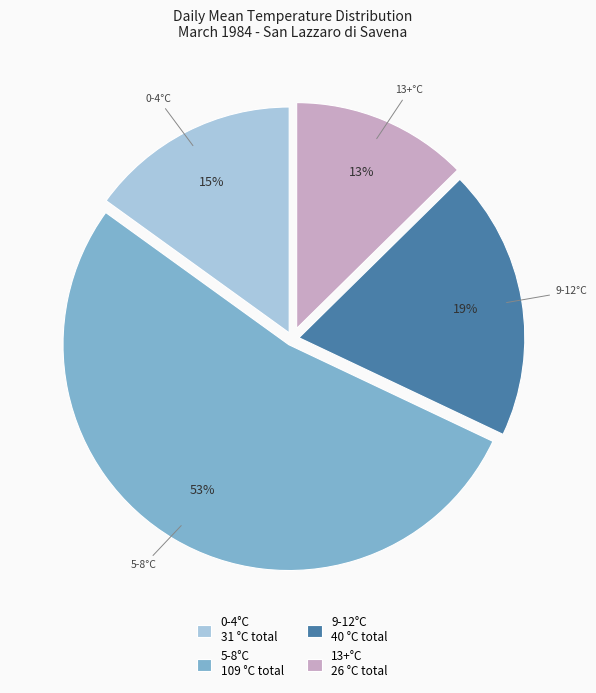

What percentage is the 13+°C 26 °C total slice, to the nearest percent?

13%